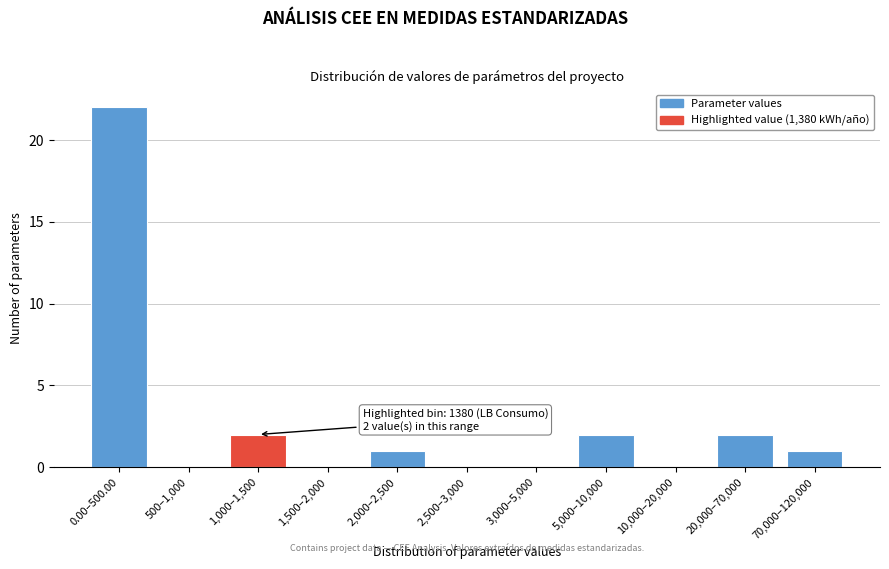

Reading left to right, list all the values displayed in this chart.

0.00–500.00=22	500–1,000=0	1,000–1,500=2	1,500–2,000=0	2,000–2,500=1	2,500–3,000=0	3,000–5,000=0	5,000–10,000=2	10,000–20,000=0	20,000–70,000=2	70,000–120,000=1